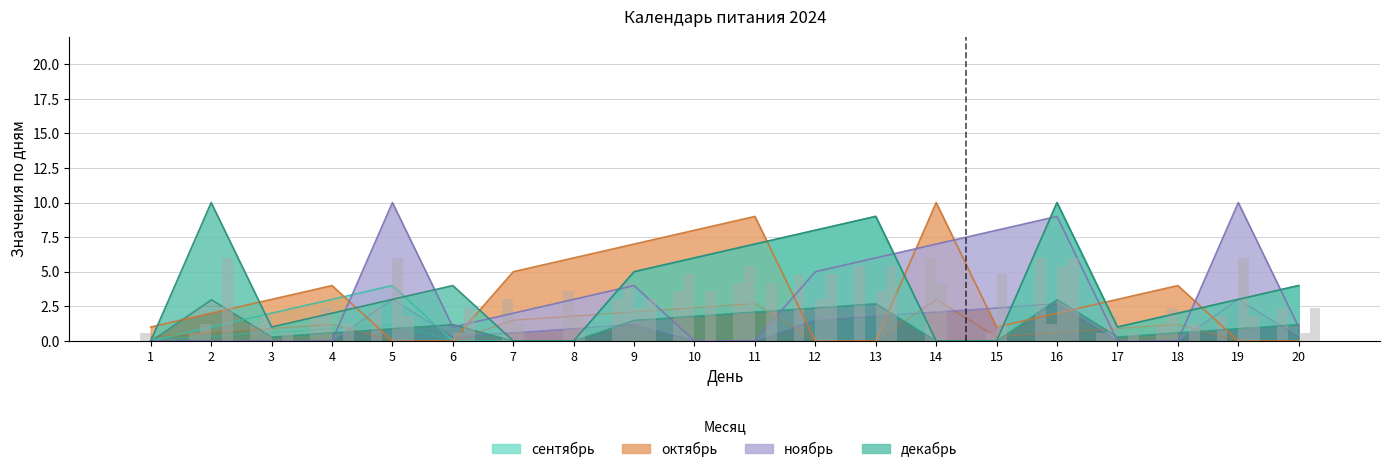

At which label does ноябрь first exceed 2?

5